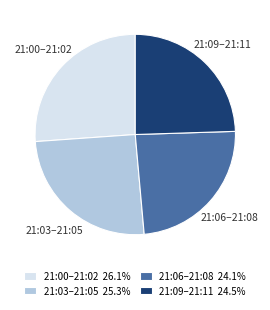

Does any single category account for the majority?

No